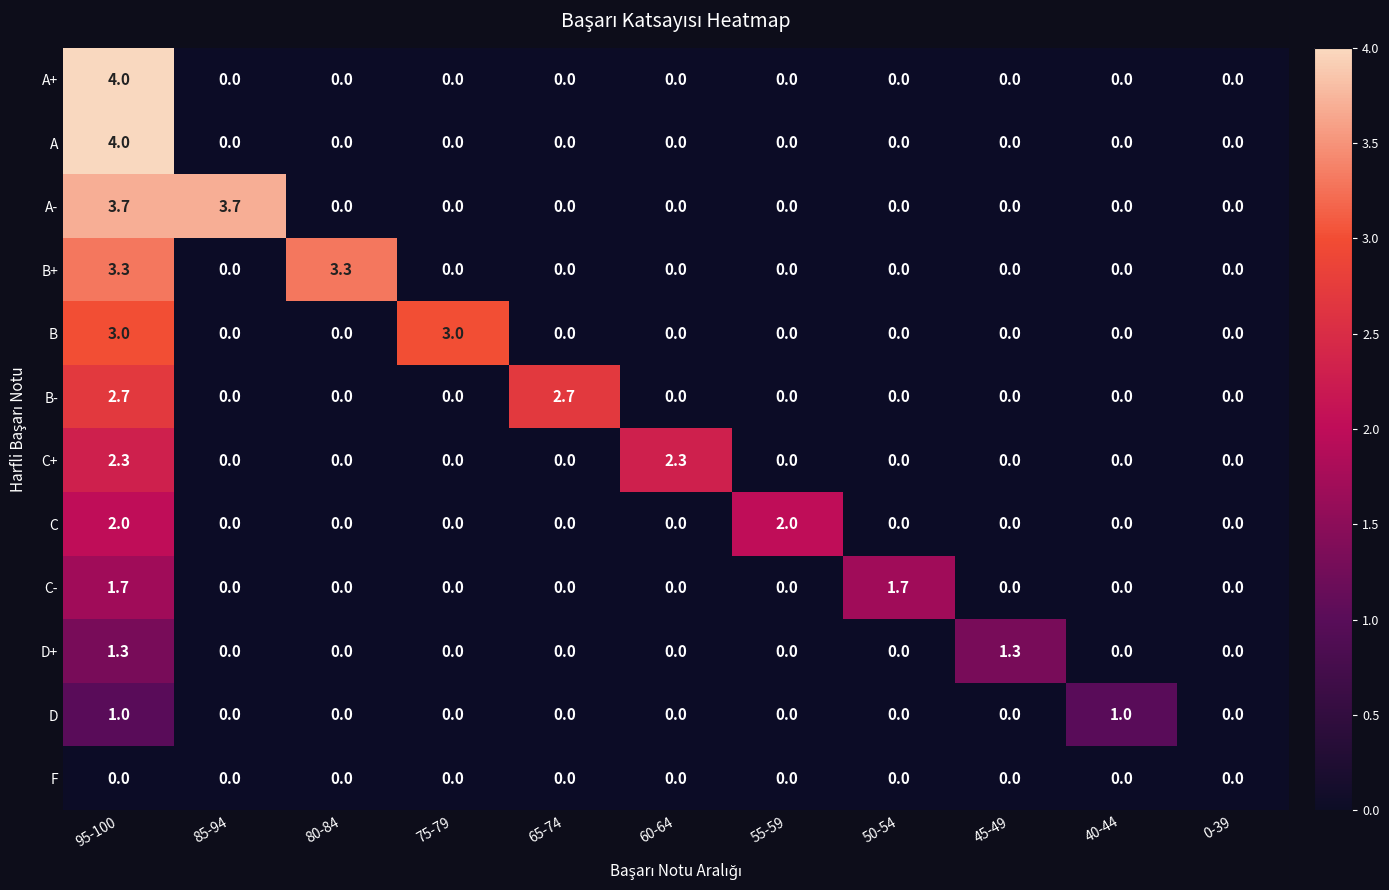

Which series has the largest total across all categories?

A-